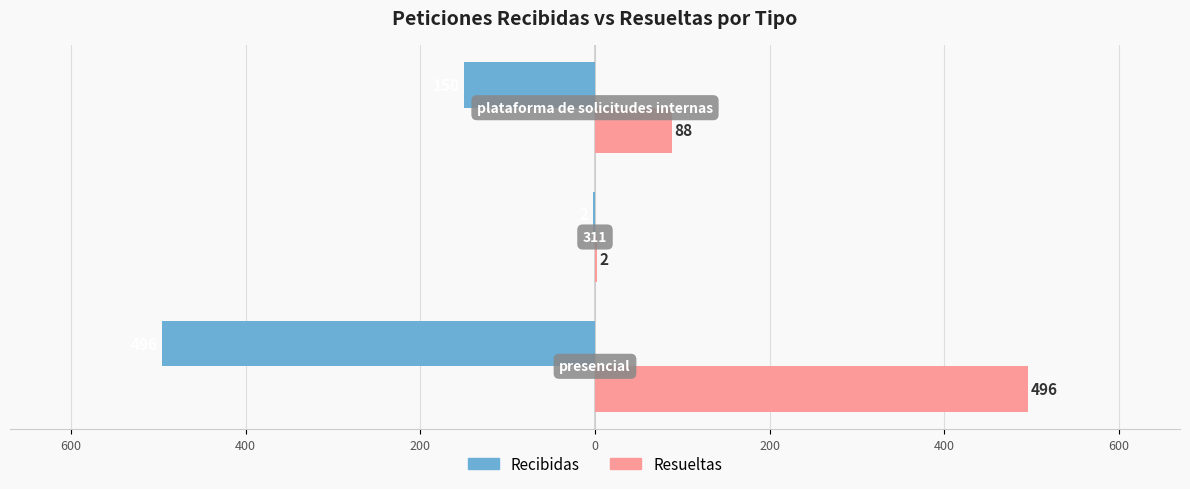

What is the minimum value for Resueltas?

2